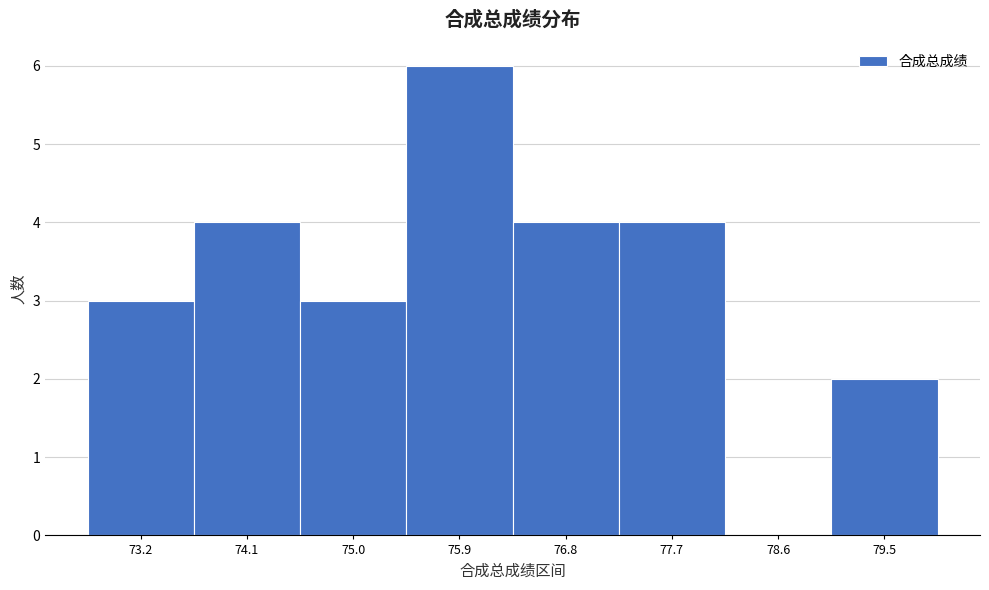

Reading right to left, extract all data points from this chart.

79.5=2	78.6=0	77.7=4	76.8=4	75.9=6	75.0=3	74.1=4	73.2=3